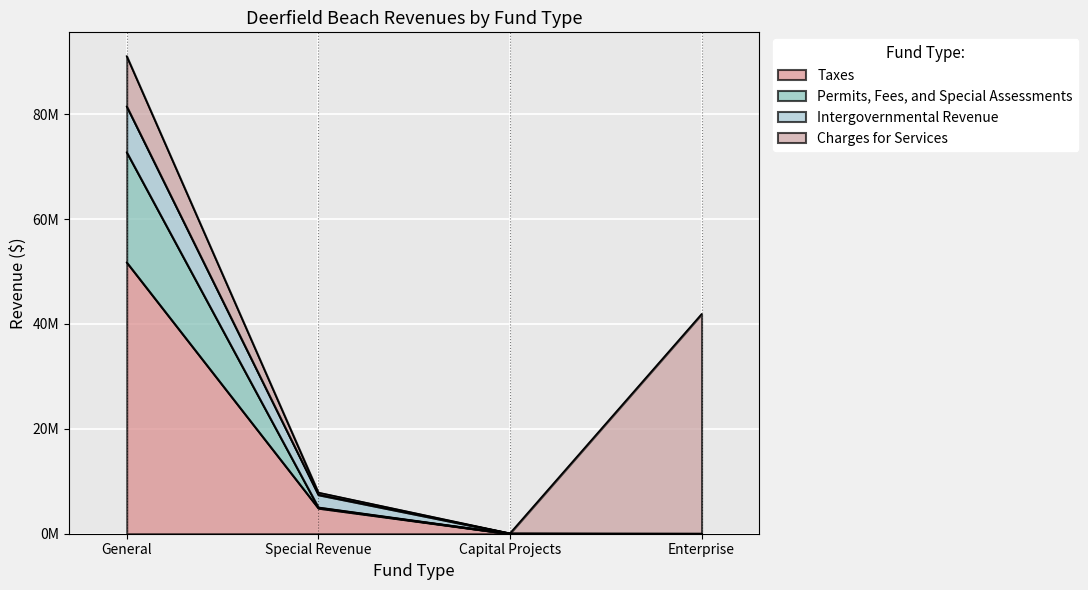

True or false: Permits, Fees, and Special Assessments and Charges for Services intersect in this chart.

True